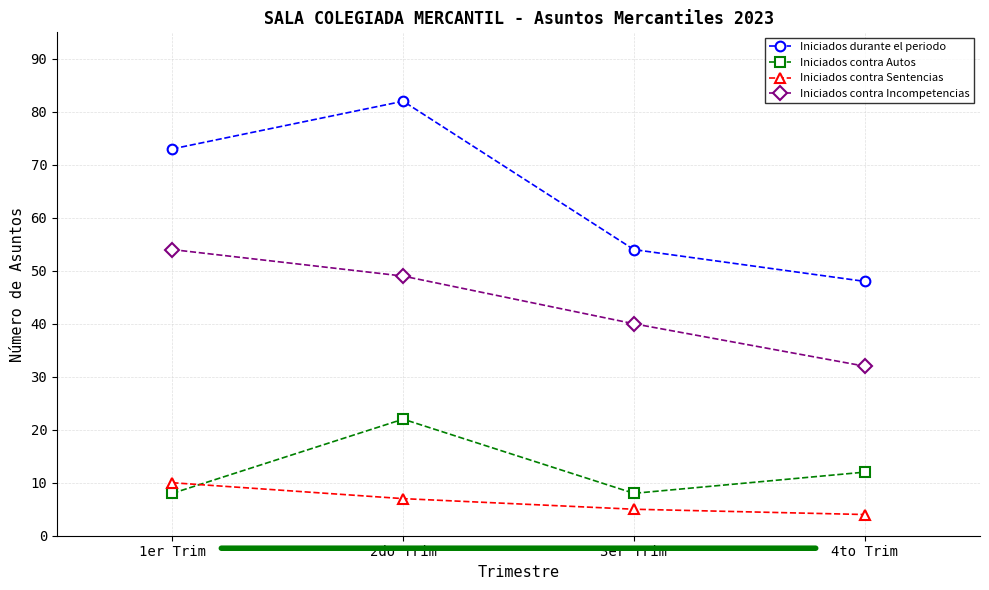

Which series has the largest range (max minus min)?

Iniciados durante el periodo